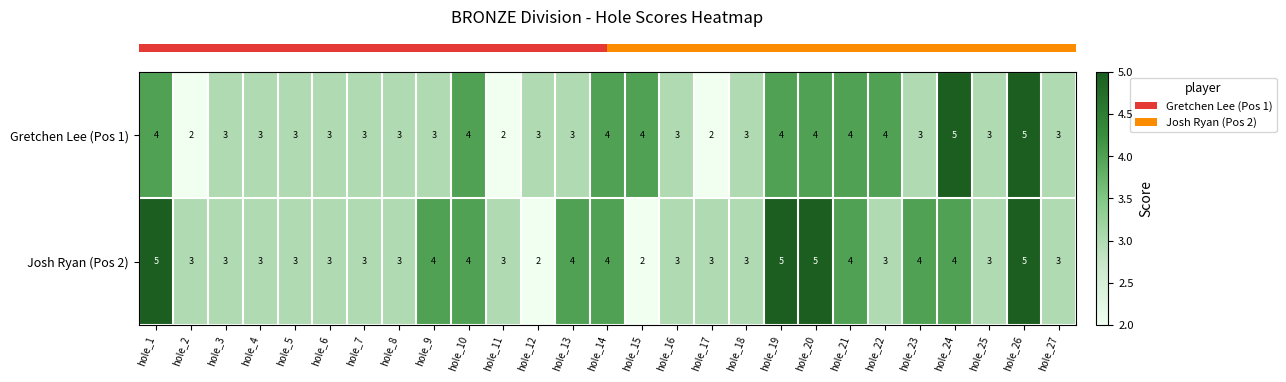

What is the highest value of the Josh Ryan (Pos 2) series?

5